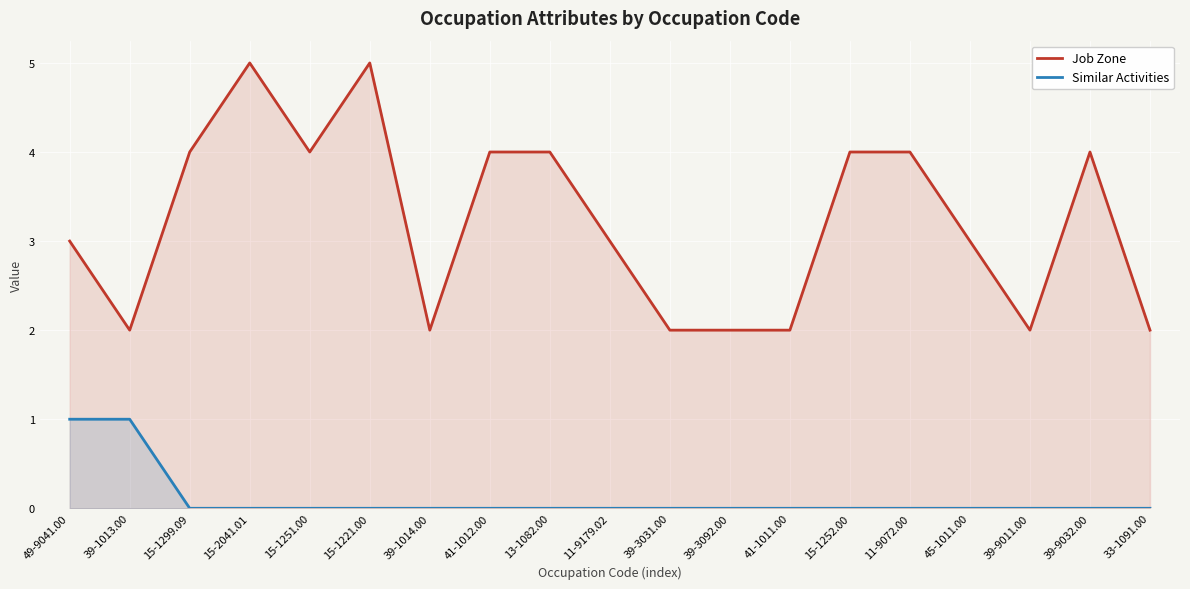

At which category does Job Zone reach its first local valley?

39-1013.00